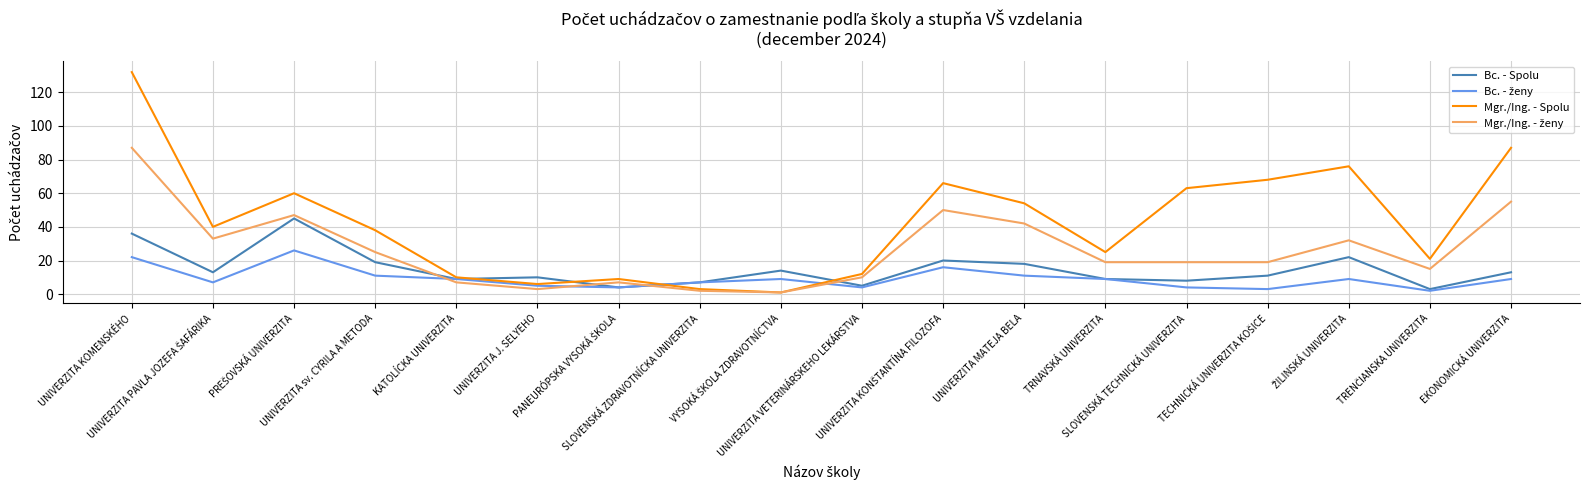

Does the chart have visible grid lines?

Yes